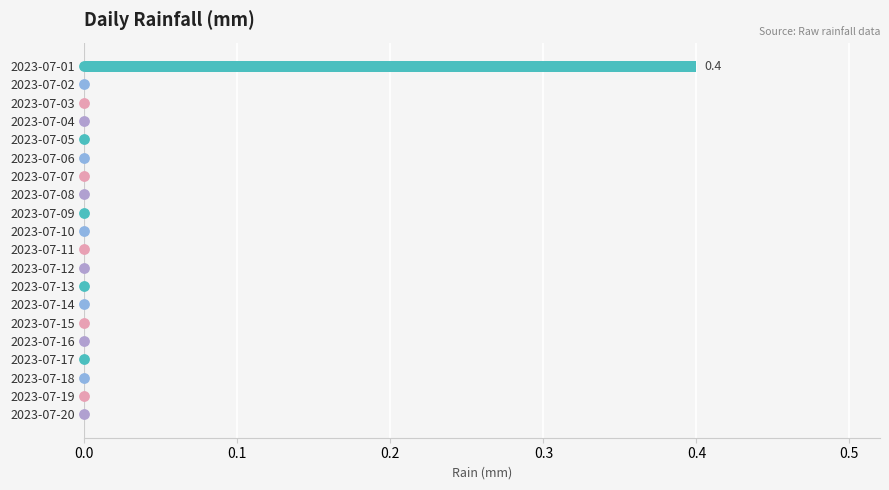

What is the sum of all values?

0.4